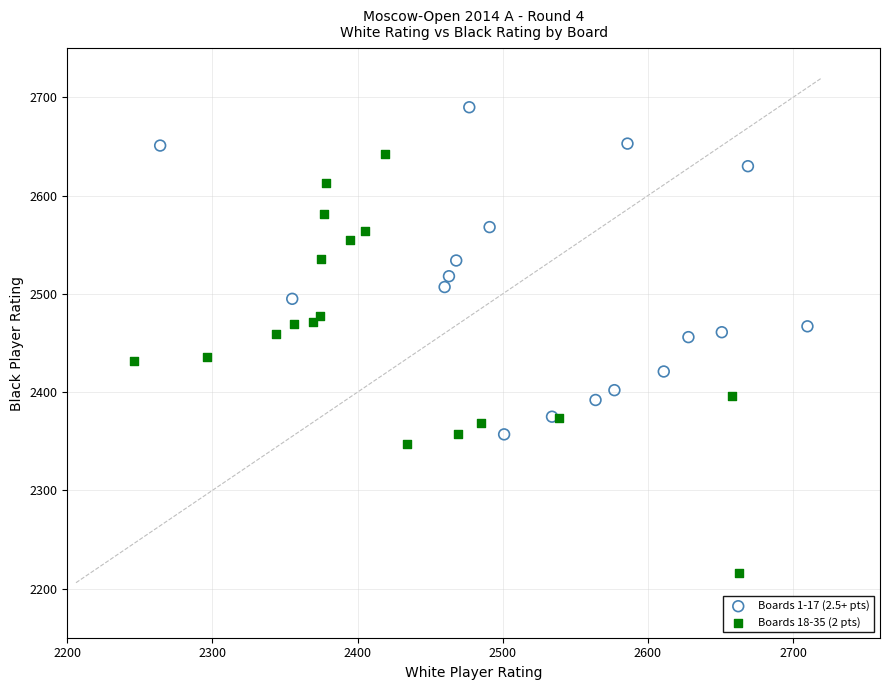

Which series reaches the minimum Y coordinate?

Boards 18-35 (2 pts)